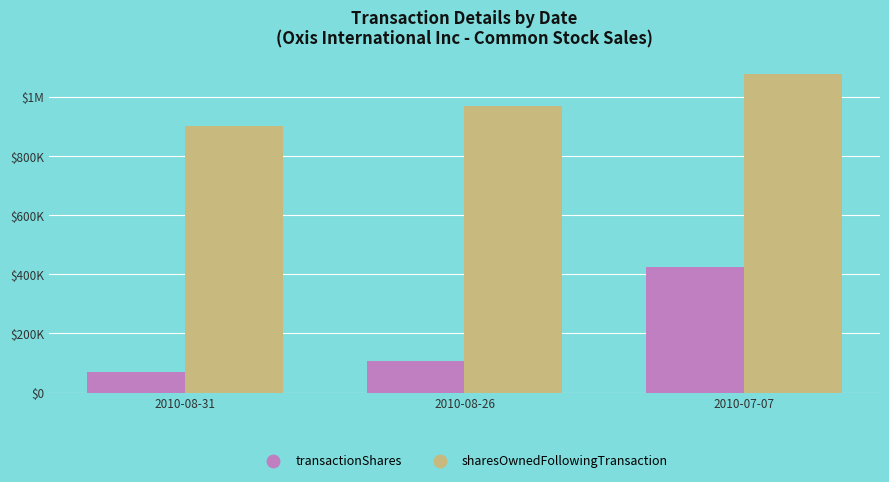

What are all the series names shown in the legend?

transactionShares, sharesOwnedFollowingTransaction